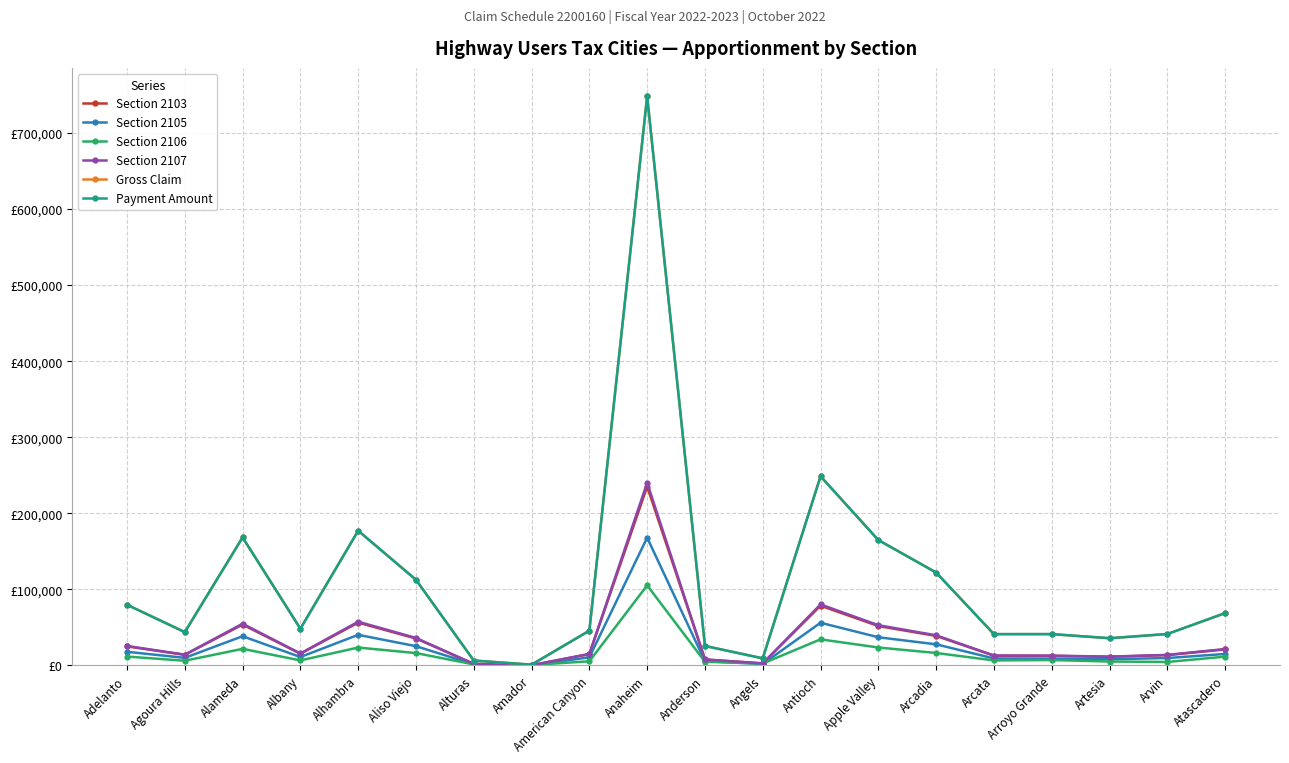

Does the chart have visible grid lines?

Yes